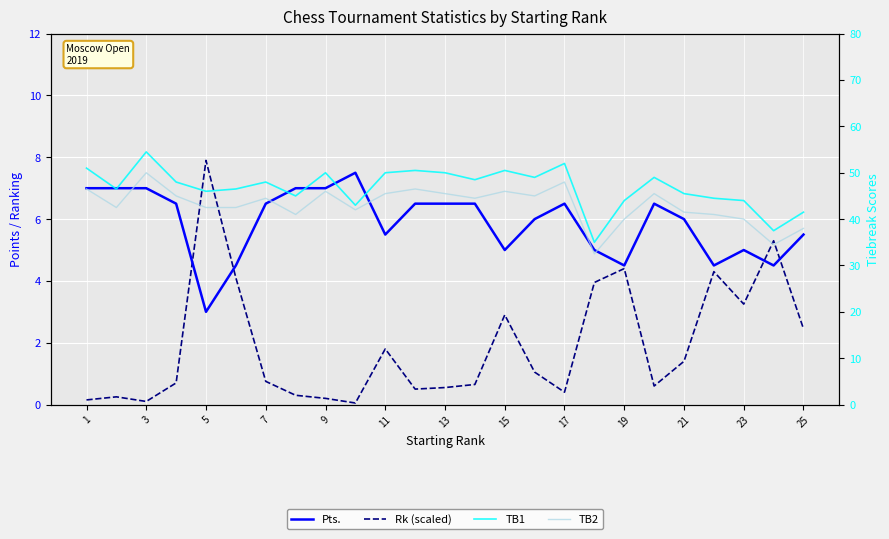

Does the chart display data point markers on the line(s)?

No